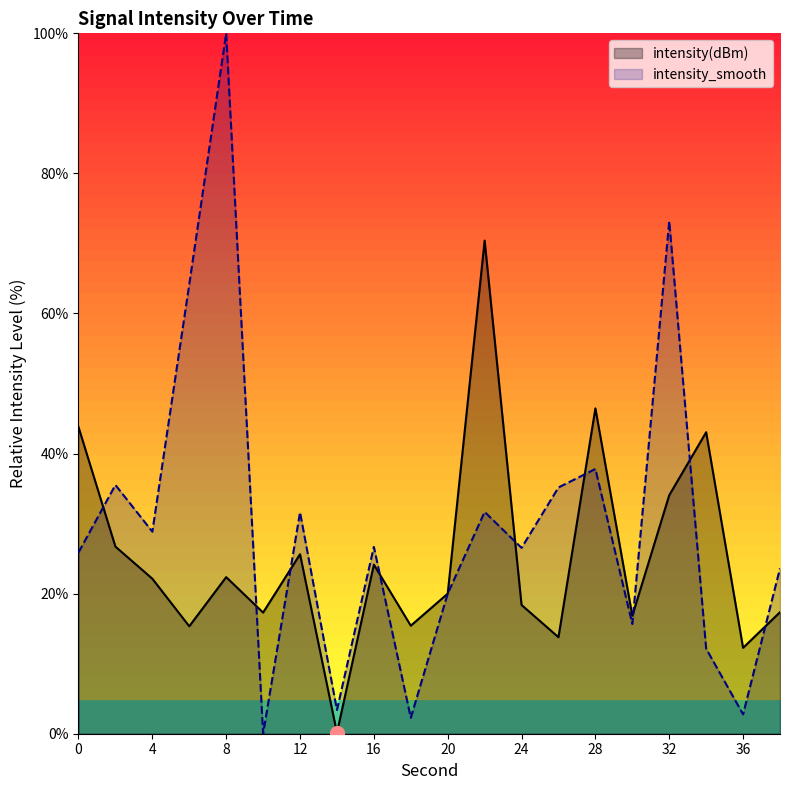

What is the sum of all intensity(dBm) values?

505.5